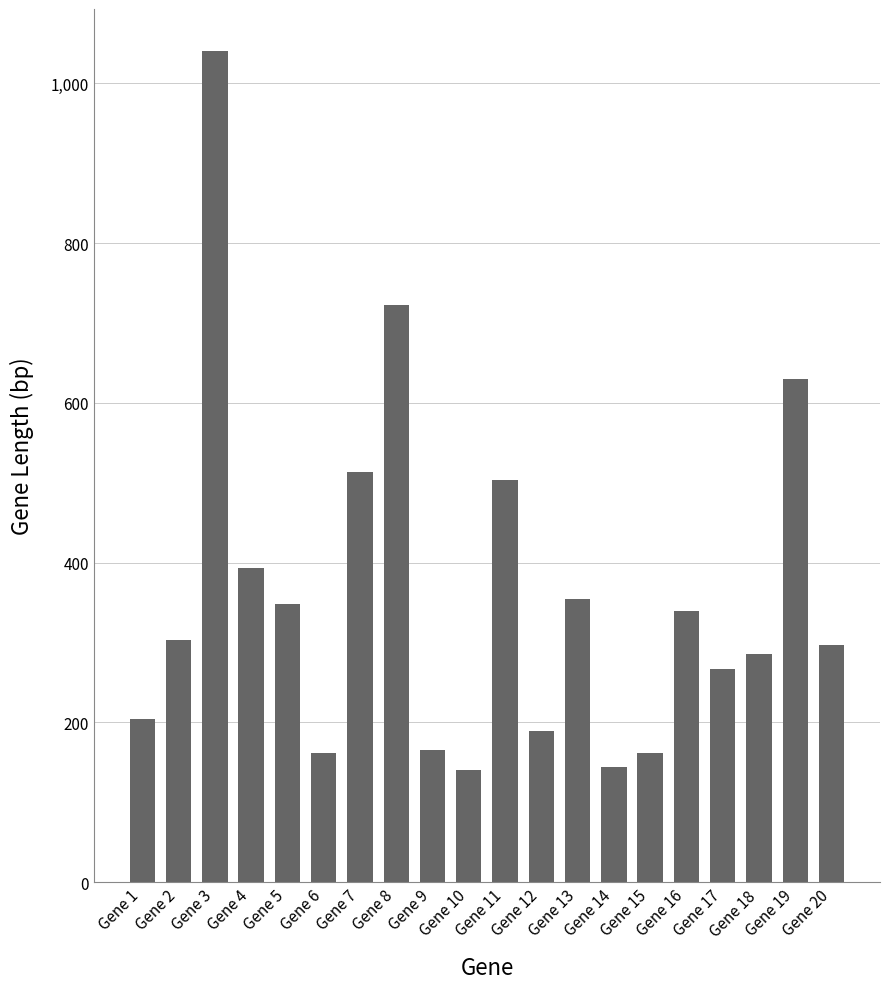

Does the chart contain any negative values?

No